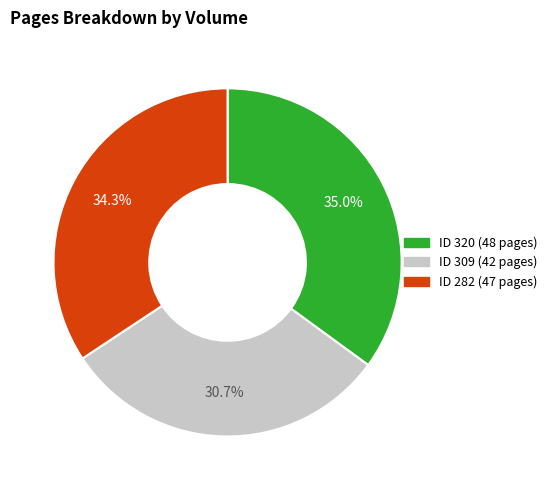

Is there any slice that represents more than half of the pie?

No